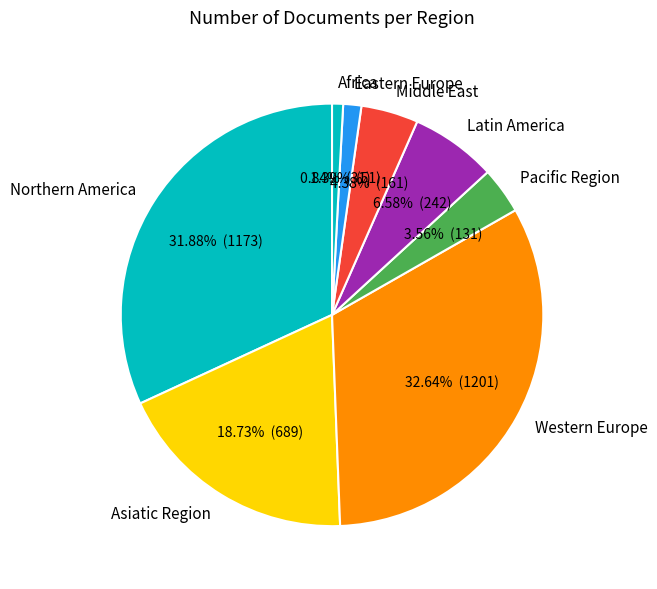

To the nearest percent, what is the average slice percentage?

12%